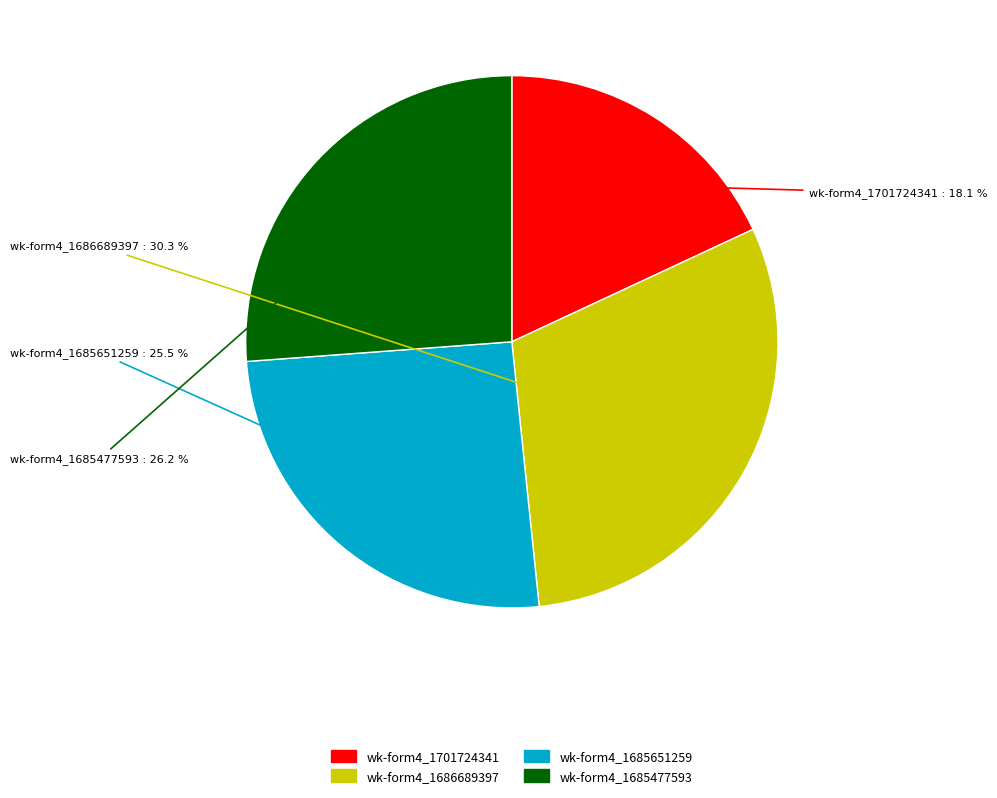

To the nearest percent, what is the difference between the largest and smallest slice percentages?

12%